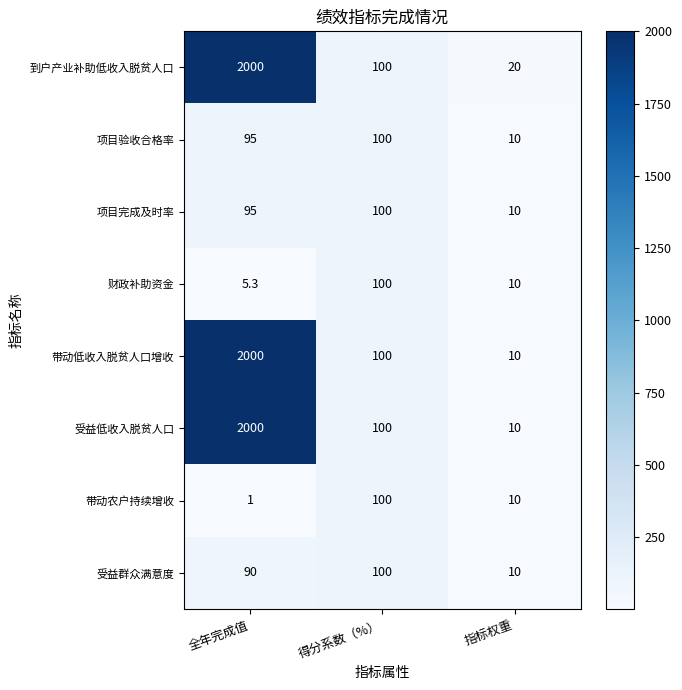

List the labels in order of 到户产业补助低收入脱贫人口 value, largest first.

全年完成值, 得分系数（%）, 指标权重